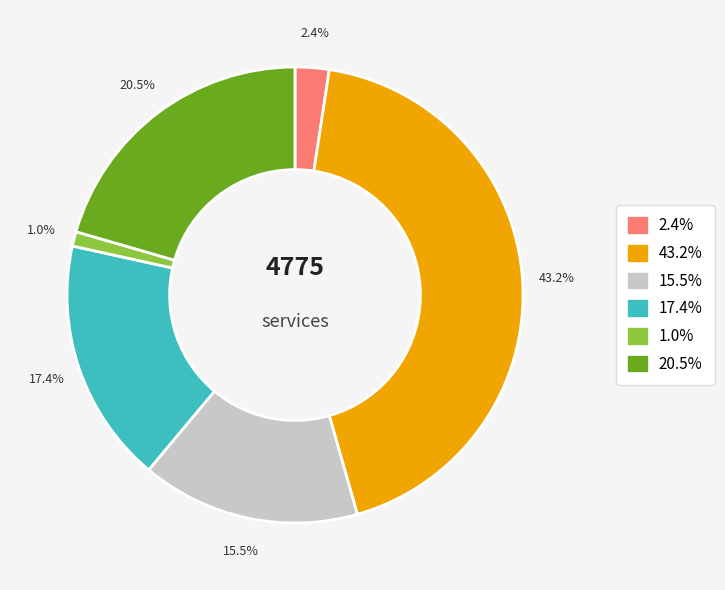

Does any single category account for the majority?

No